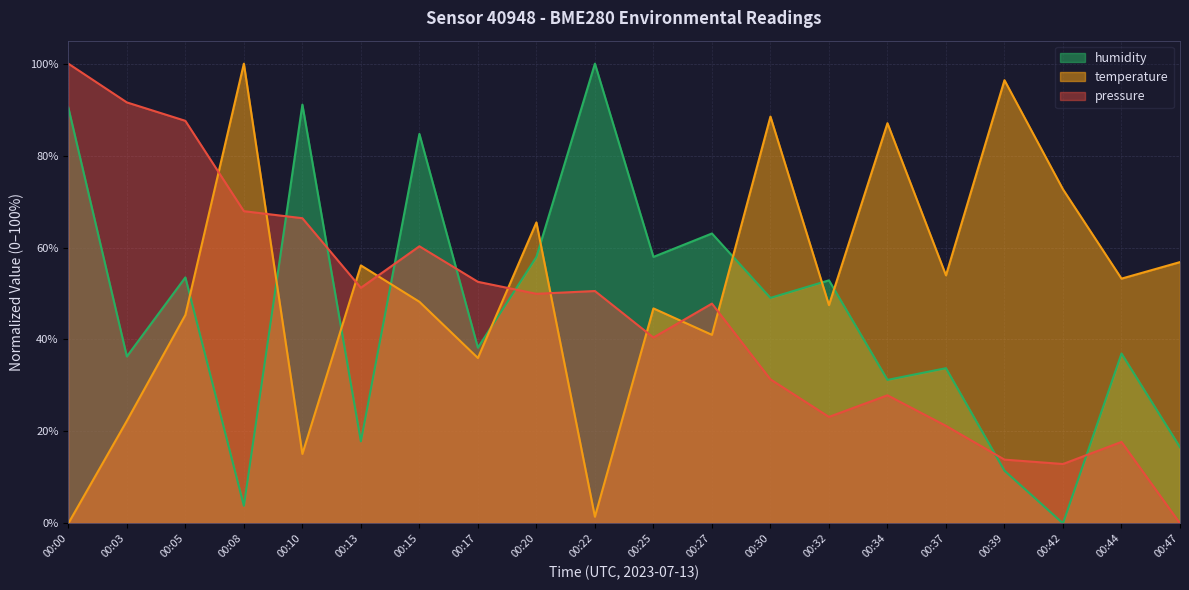

How many times do humidity and temperature cross each other?

9